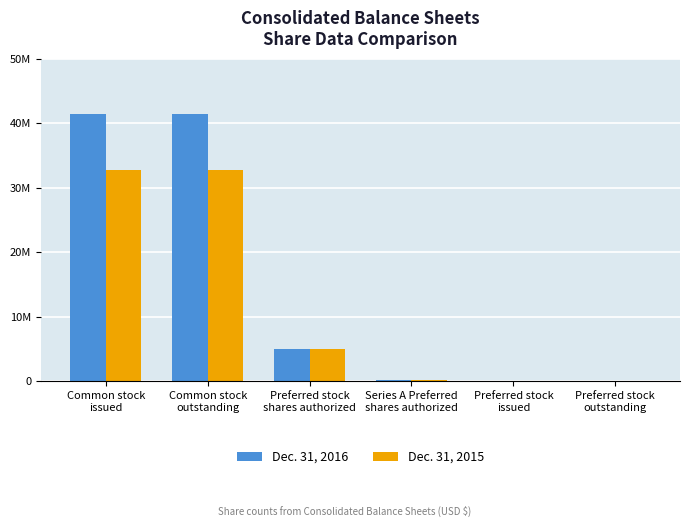

What is the maximum value shown in the chart?

41465820